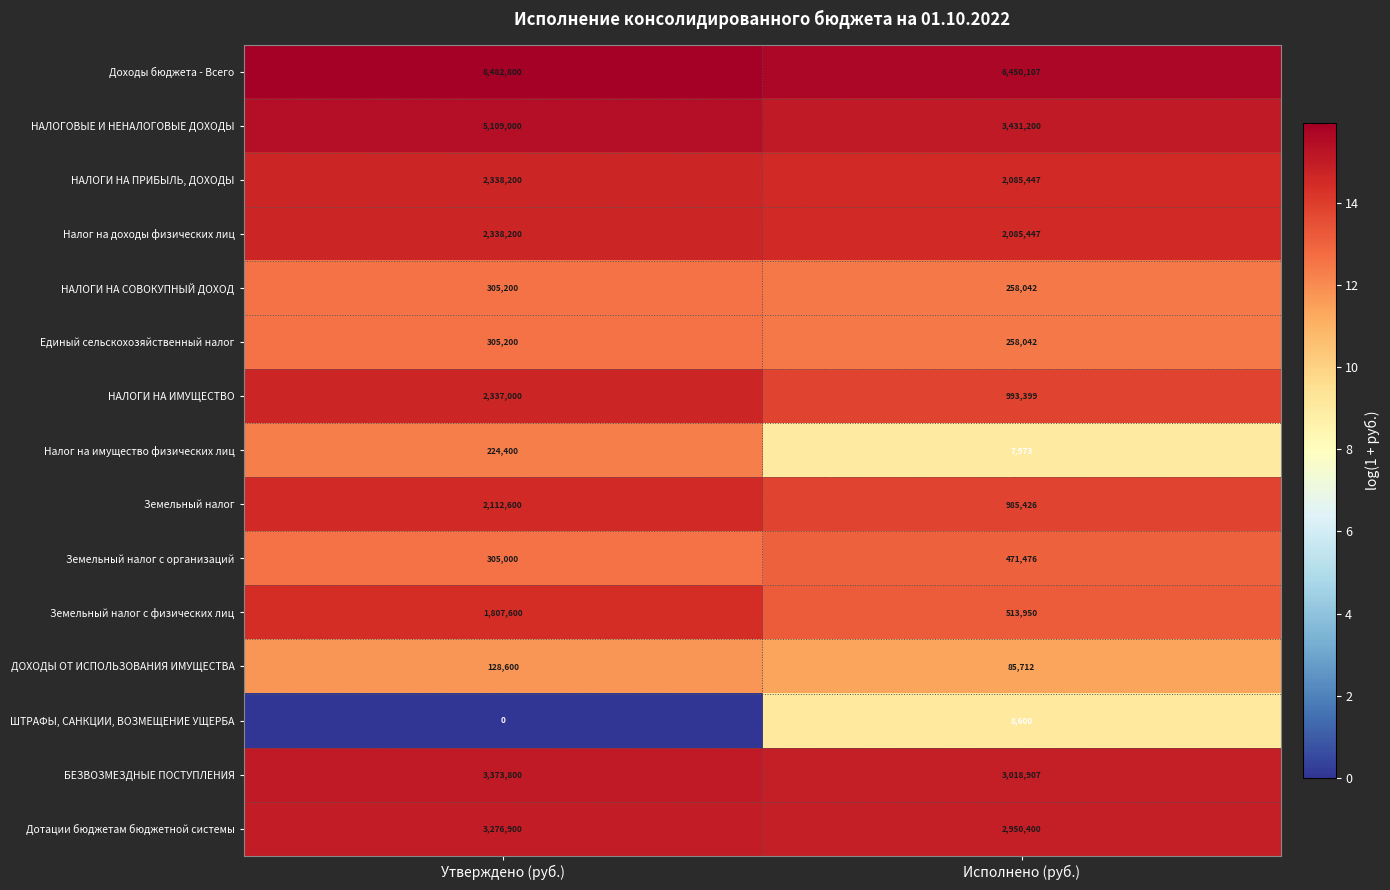

What is the sum of the НАЛОГИ НА ПРИБЫЛЬ, ДОХОДЫ values at Исполнено (руб.) and Утверждено (руб.)?

4423647